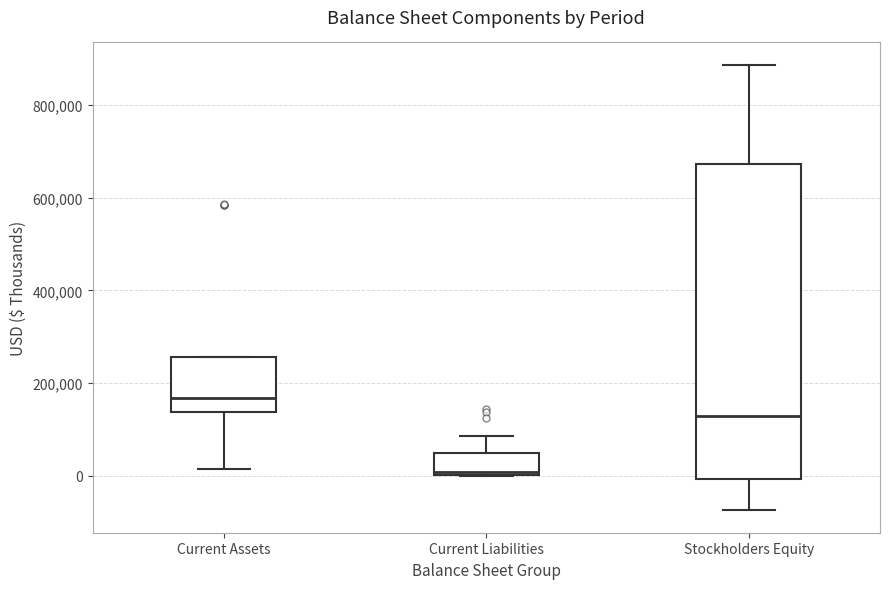

Reading left to right, read every box against the y-axis: the position of its median line, the range the box covers, and the ends of its whiskers. The values are not printed on the chart, so give them approximately, as read against the axis.

Current Assets: median 160000, box 140000 to 260000, whiskers 20000 to 260000
Current Liabilities: median 0, box 0 to 40000, whiskers 0 to 80000
Stockholders Equity: median 120000, box 0 to 680000, whiskers -80000 to 880000